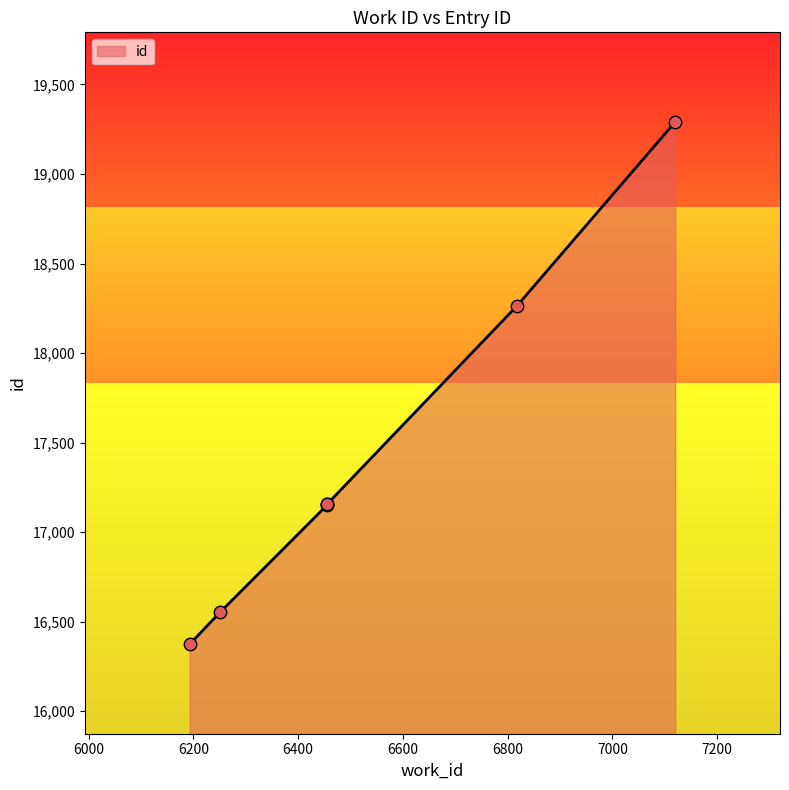

What is the change in value from 6456 to 6818?

+1109